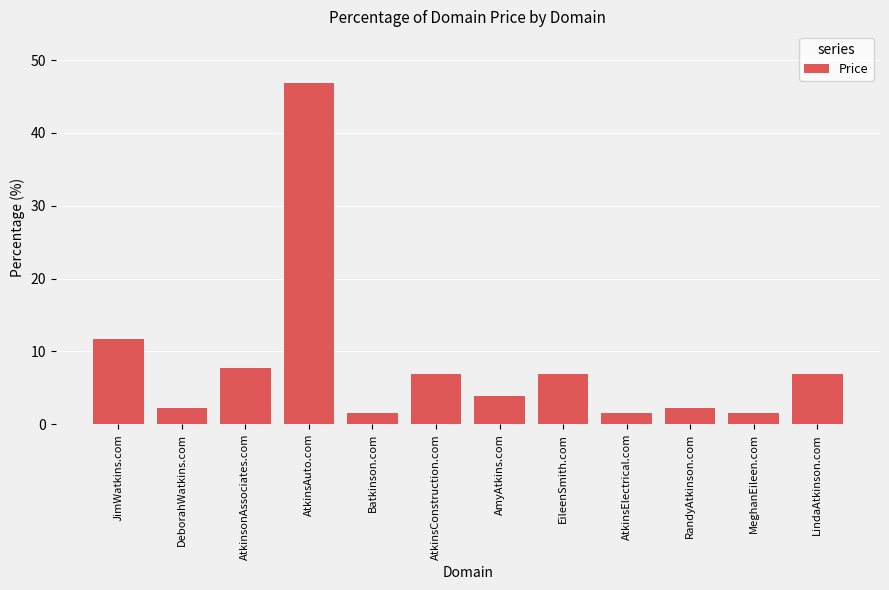

Count the number of data series in this chart.

1